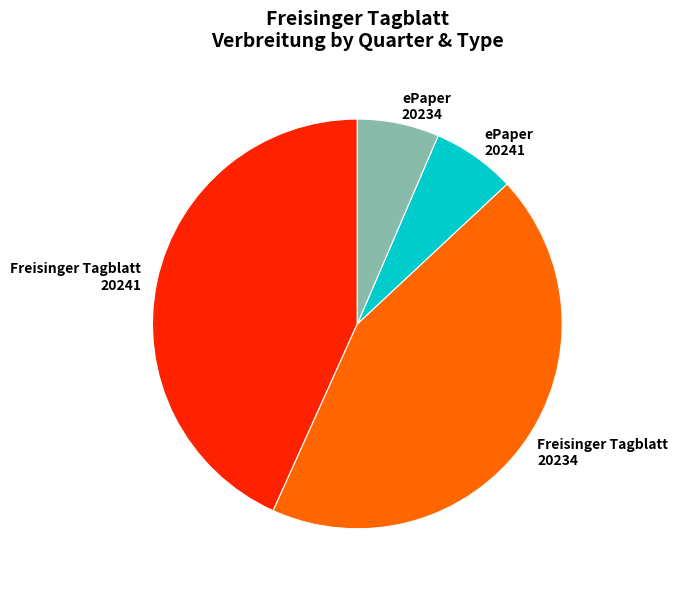

Approximately how many times larger is the value at Freisinger Tagblatt 20241 compared to ePaper 20234?

6.7